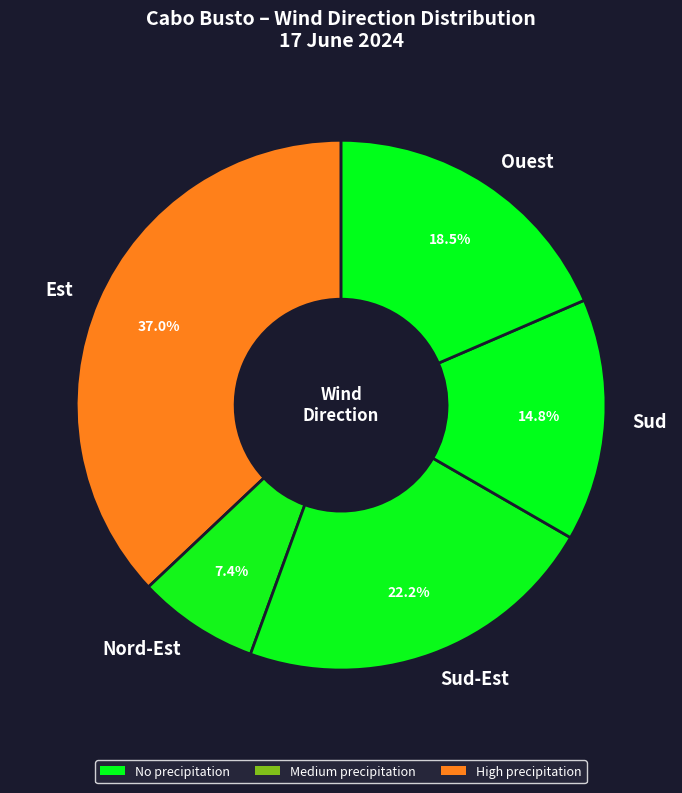

Does any single category account for the majority?

No